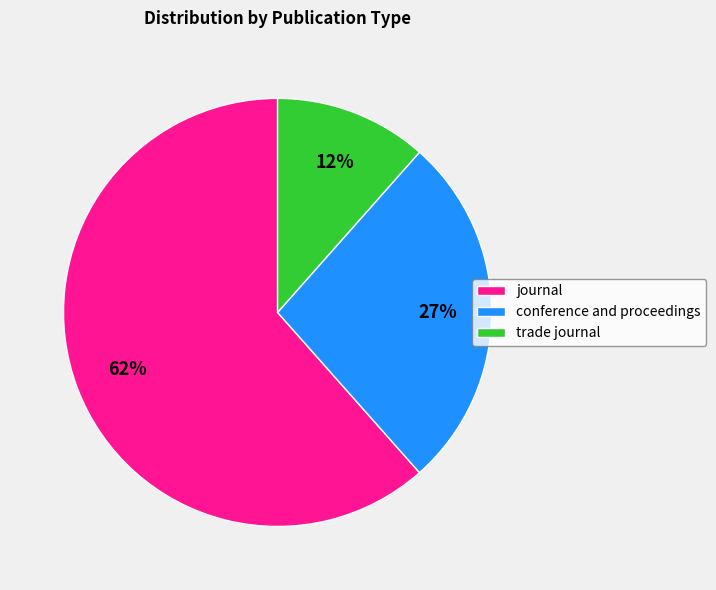

The conference and proceedings slice represents 20% of the pie. True or false?

False